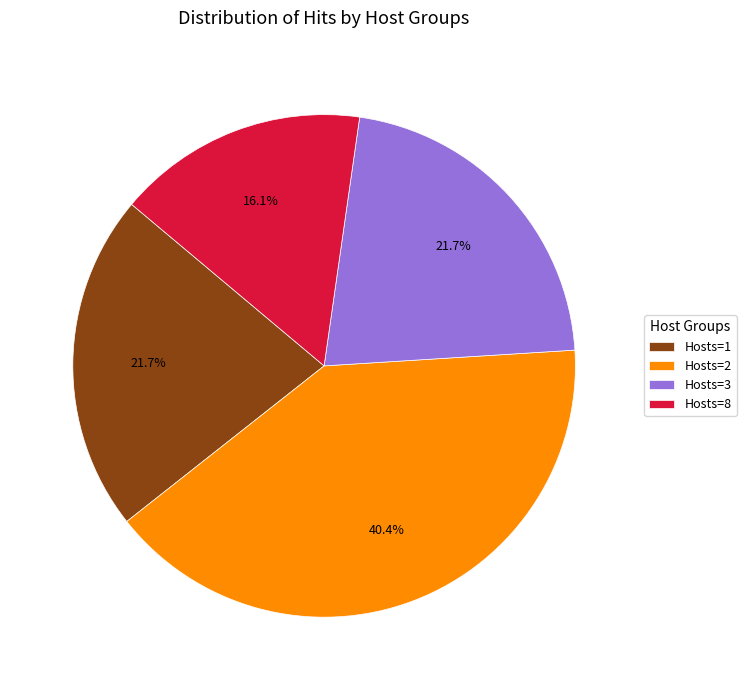

What is the ratio of the value at Hosts=8 to the value at Hosts=1?

0.7